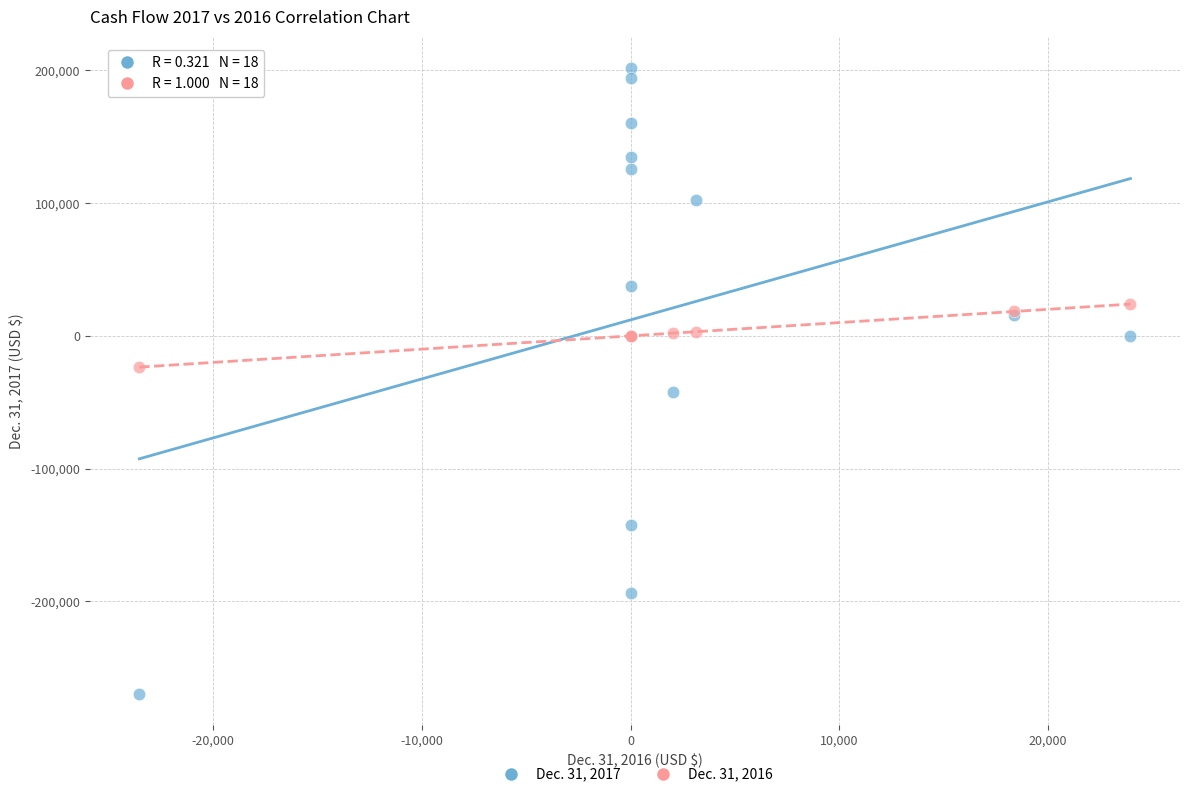

Which series reaches the minimum Y coordinate?

Dec. 31, 2017